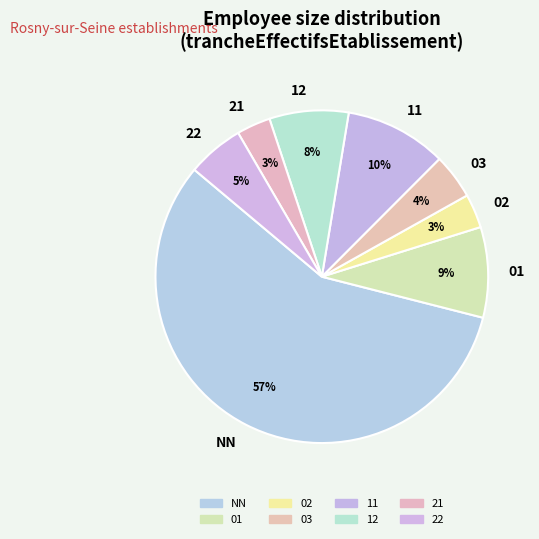

To the nearest percent, what portion does 11 represent?

10%